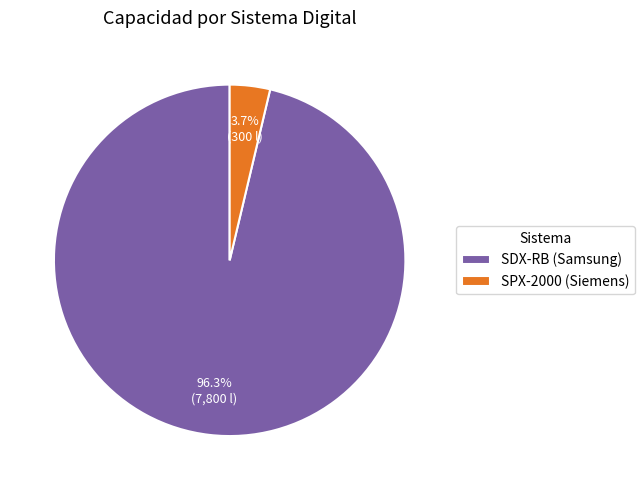

Which slice represents more than half of the pie?

SDX-RB (Samsung)